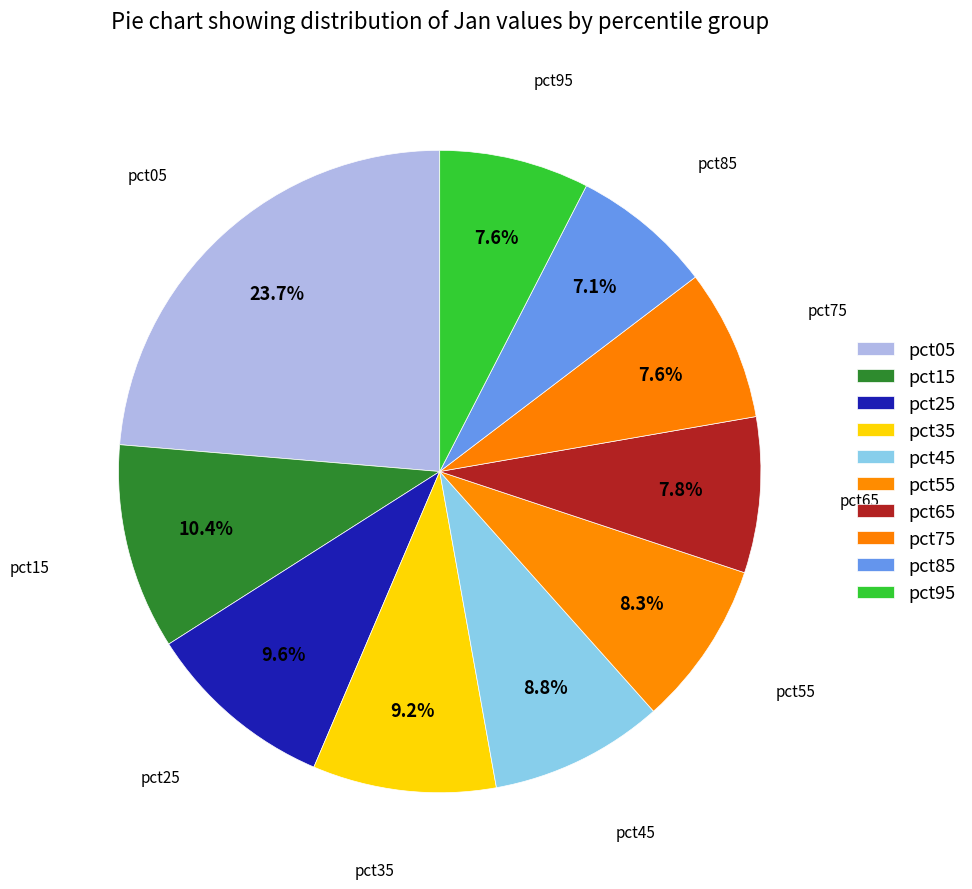

Count the number of slices in the pie.

10